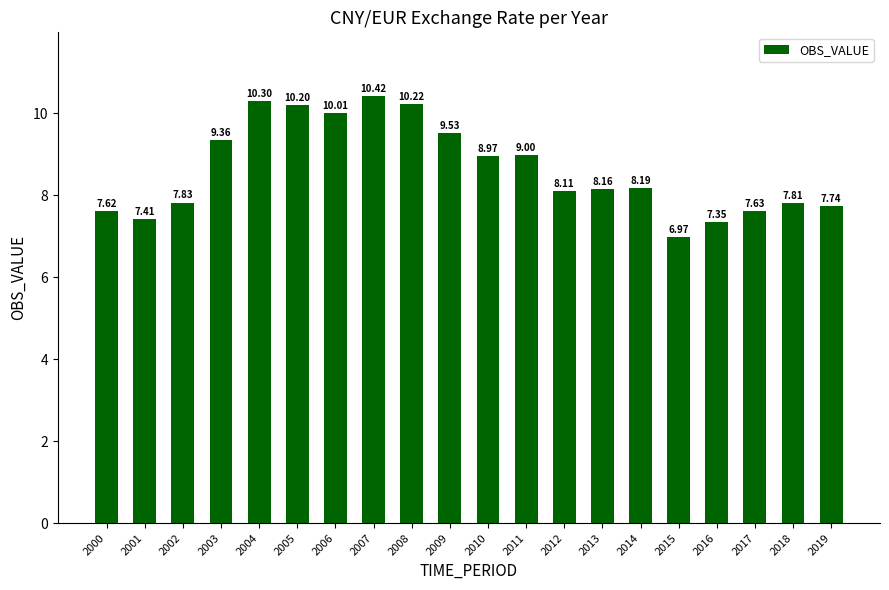

What is the value of the 10th bar from the left?

9.5